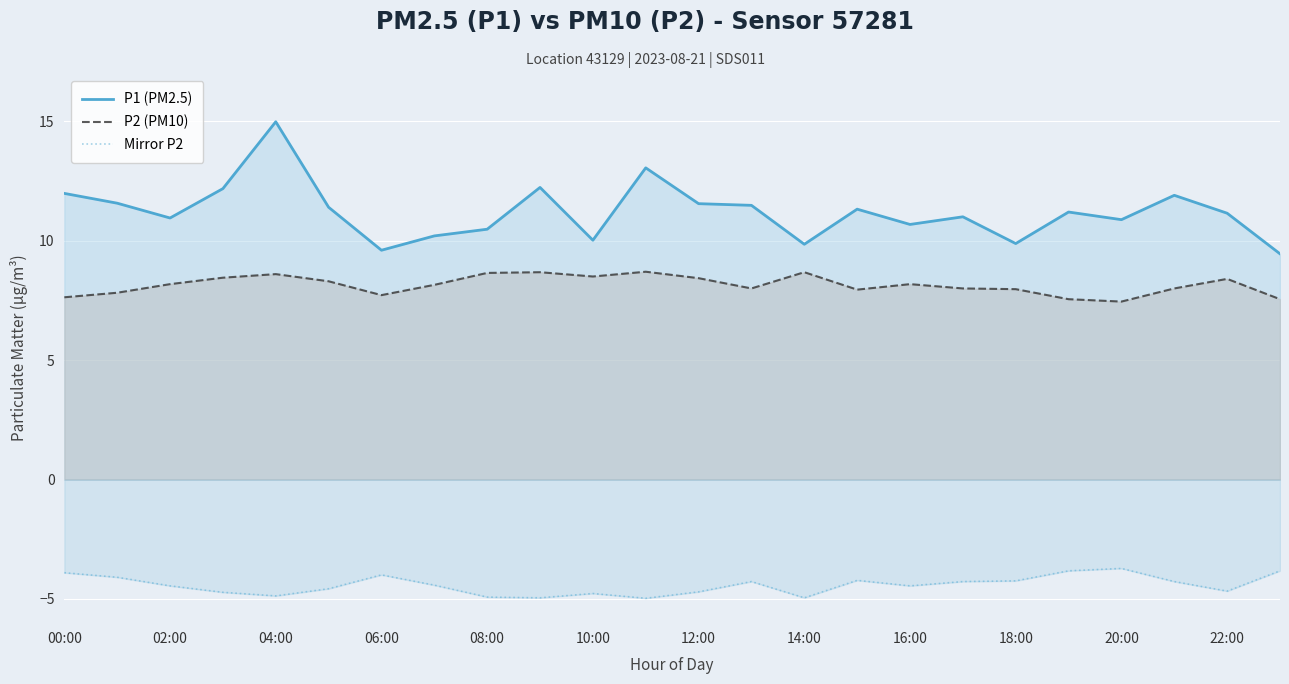

At which category does the chart reach its peak across all series?

04:00